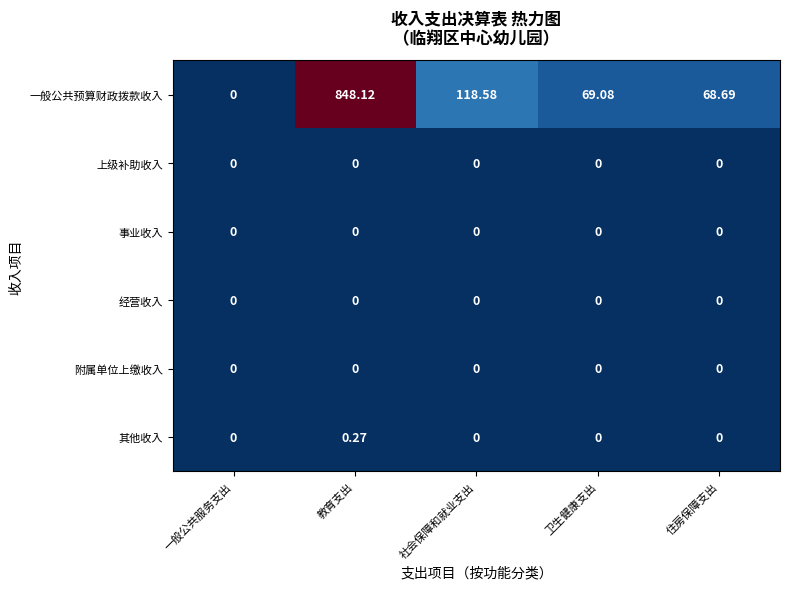

Which series has the largest total across all categories?

一般公共预算财政拨款收入